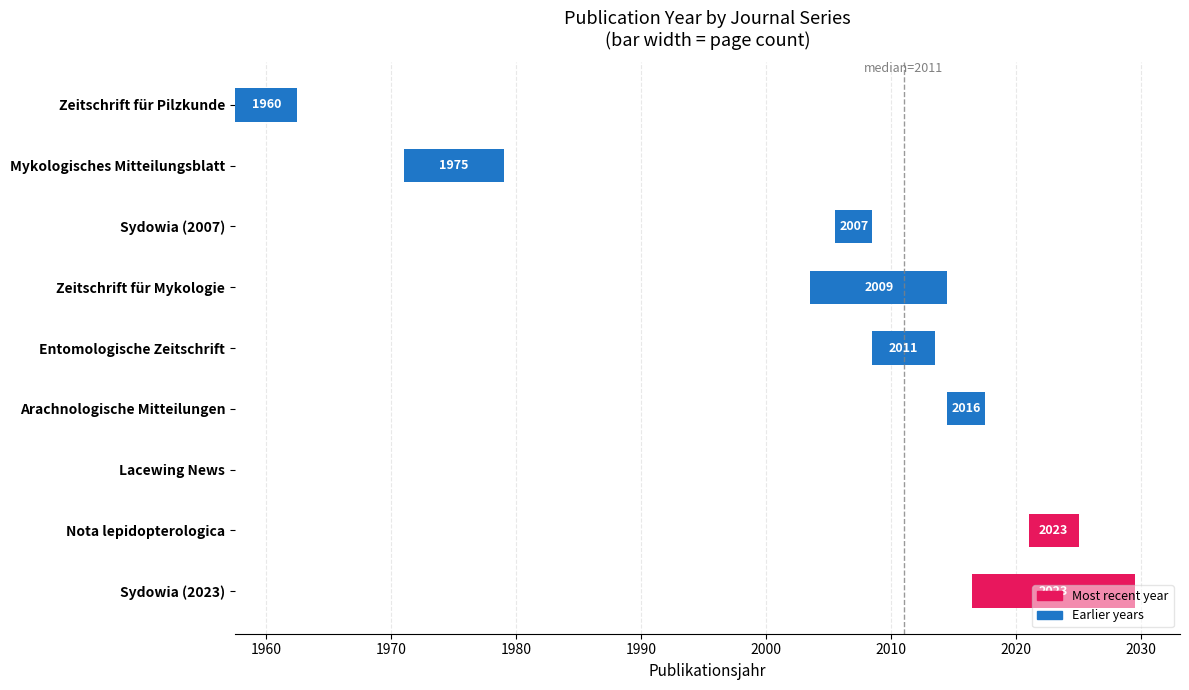

What is the ratio of the value at Arachnologische Mitteilungen to the value at Entomologische Zeitschrift?

0.6